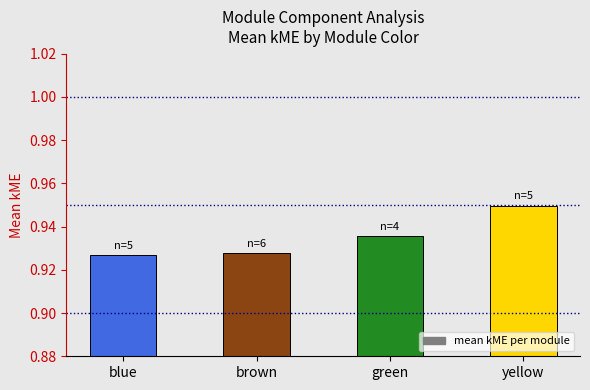

What is the label of the 2nd bar from the left?

brown